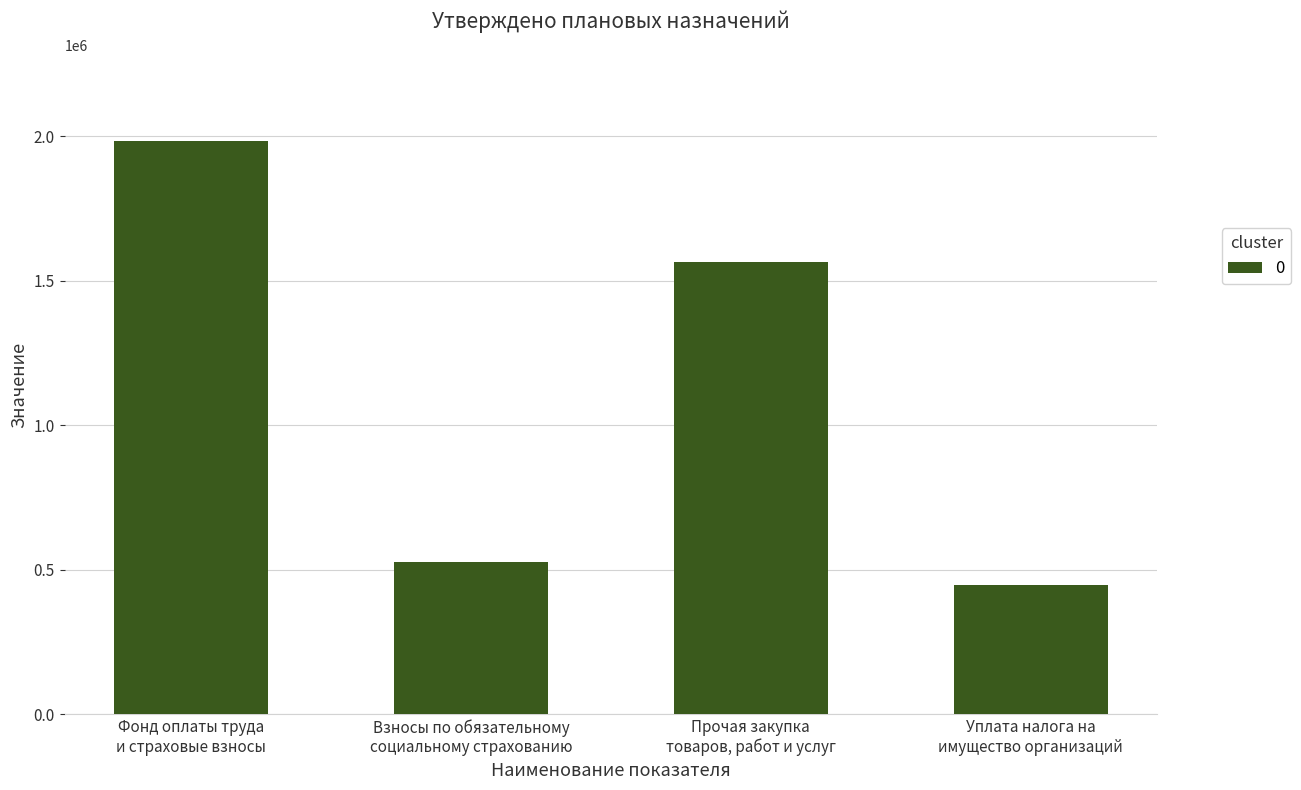

What is the minimum value shown in the chart?

446040.0